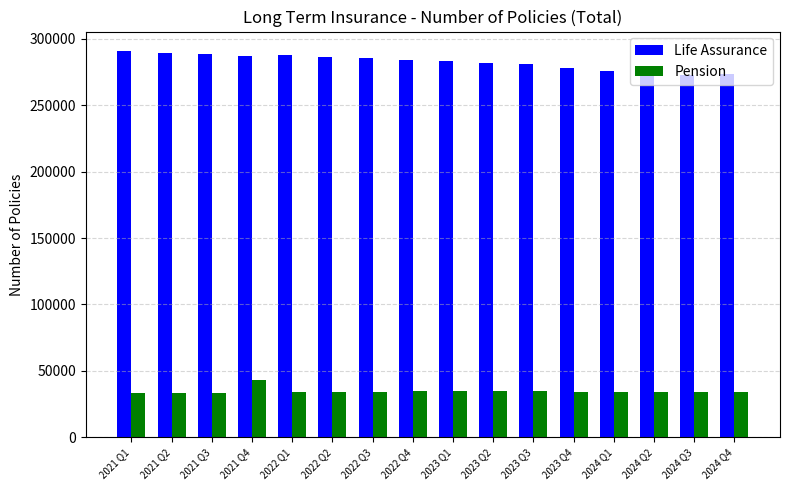

Which series has the largest range (max minus min)?

Life Assurance